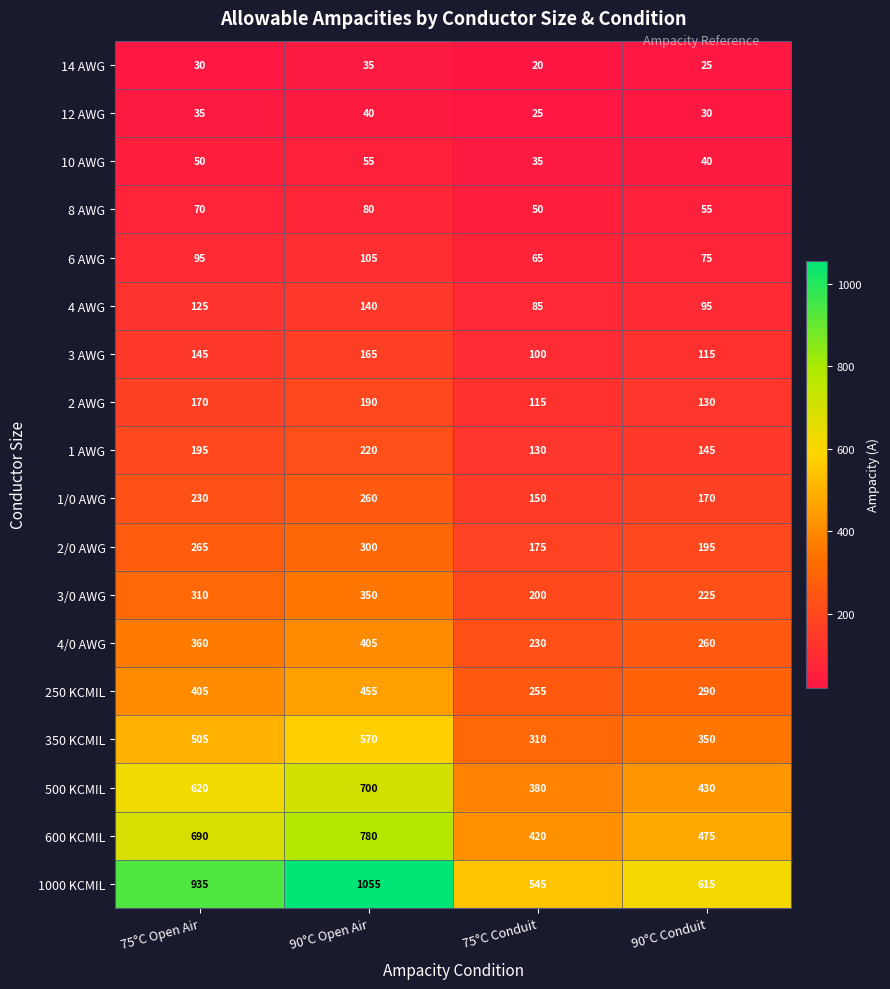

Which label corresponds to the largest value in the chart?

90°C Open Air